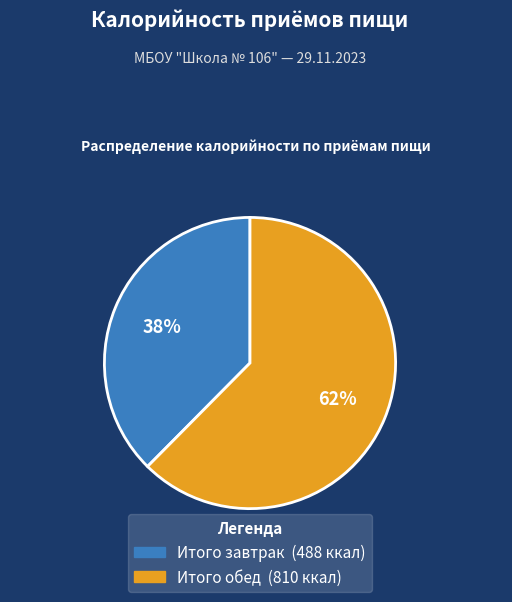

Is there a majority slice in this chart?

Yes